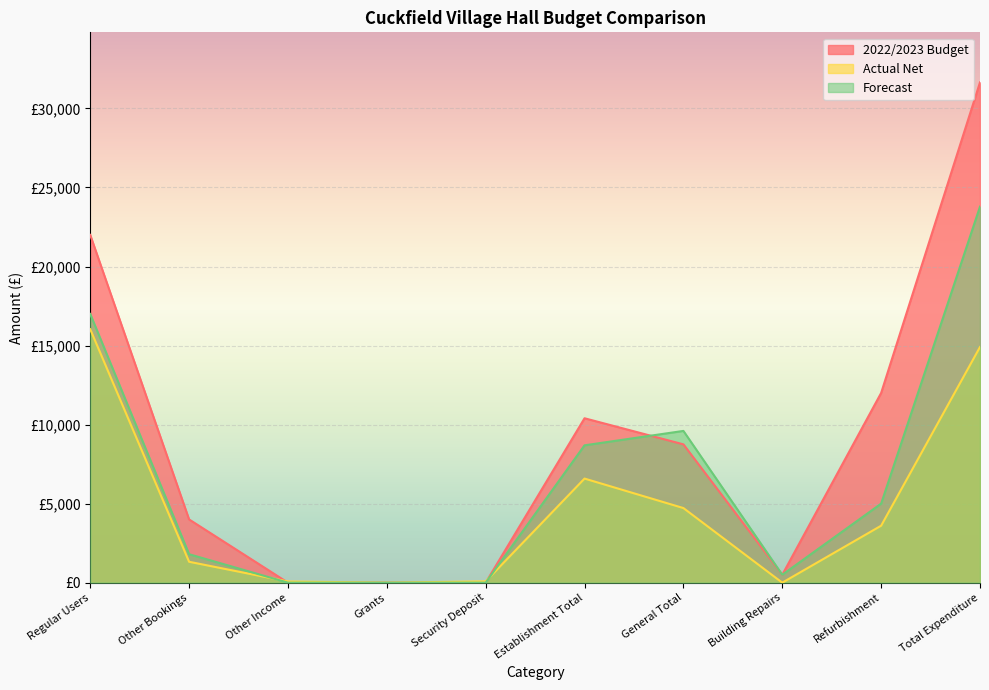

What is the label of the 4th point from the left?

Grants